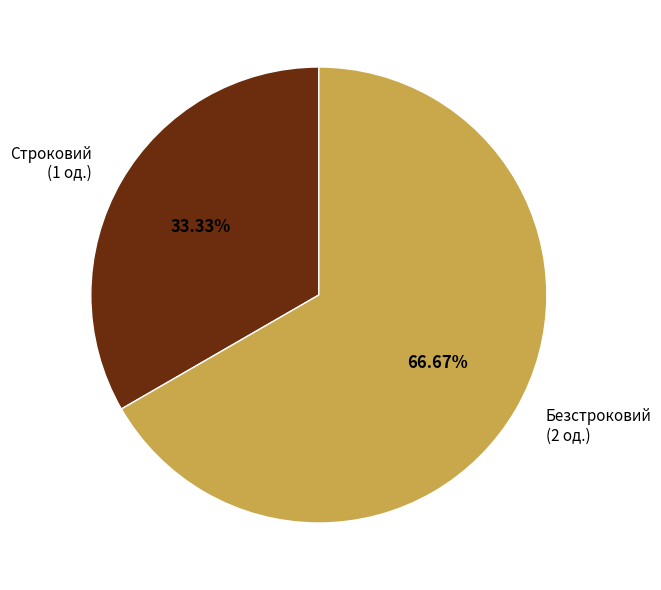

How many slices are in this pie chart?

2